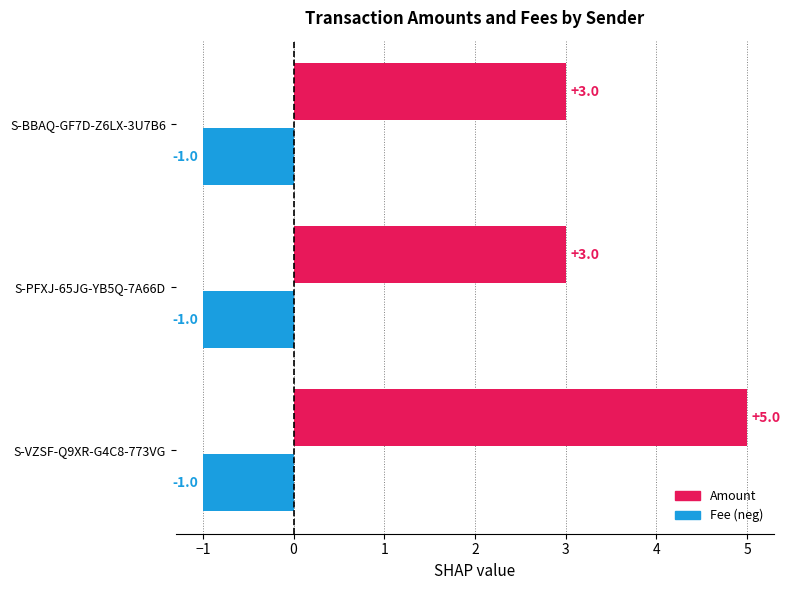

What is the minimum value shown in the chart?

-1